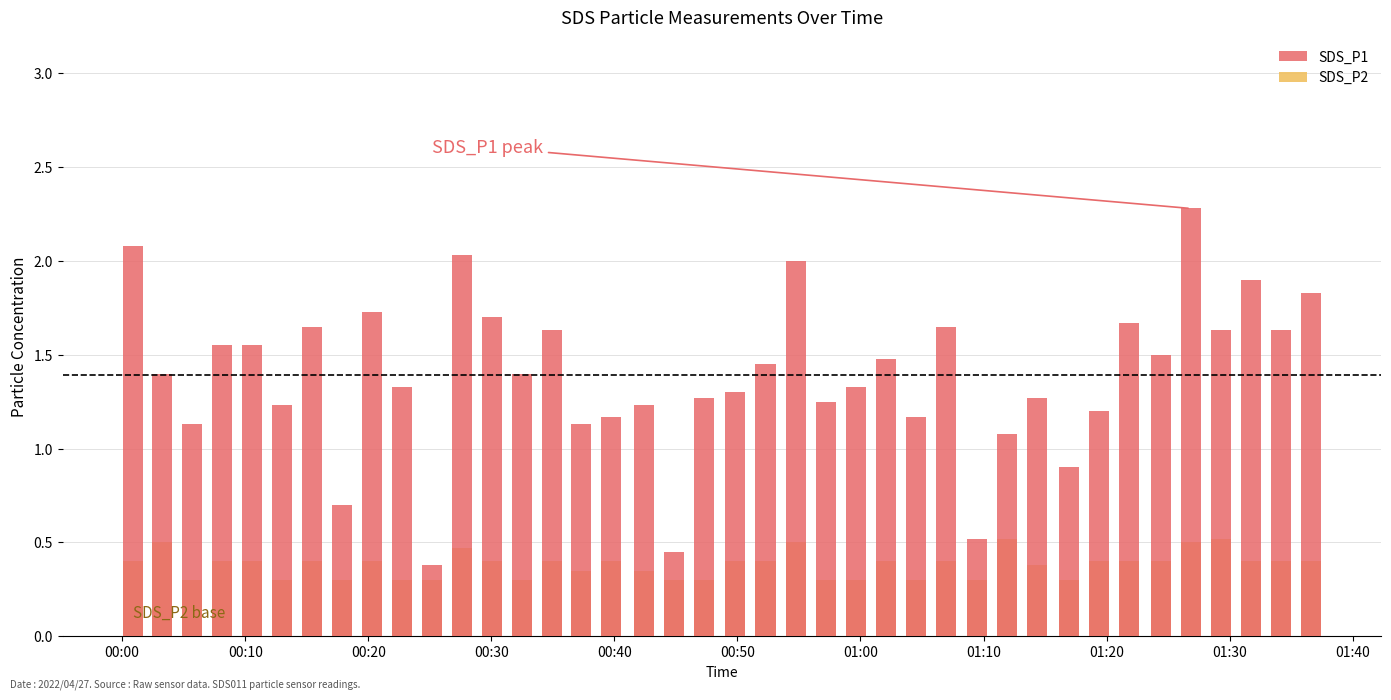

Reading left to right, transcribe all the data shown in this chart.

SDS_P1: 2.1	1.4	1.1	1.6	1.6	1.2	1.6	0.7	1.7	1.3	0.4	2.0	1.7	1.4	1.6	1.1	1.2	1.2	0.5	1.3	1.3	1.4	2.0	1.2	1.3	1.5	1.2	1.6	0.5	1.1	1.3	0.9	1.2	1.7	1.5	2.3	1.6	1.9	1.6	1.8
SDS_P2: 0.4	0.5	0.3	0.4	0.4	0.3	0.4	0.3	0.4	0.3	0.3	0.5	0.4	0.3	0.4	0.3	0.4	0.3	0.3	0.3	0.4	0.4	0.5	0.3	0.3	0.4	0.3	0.4	0.3	0.5	0.4	0.3	0.4	0.4	0.4	0.5	0.5	0.4	0.4	0.4